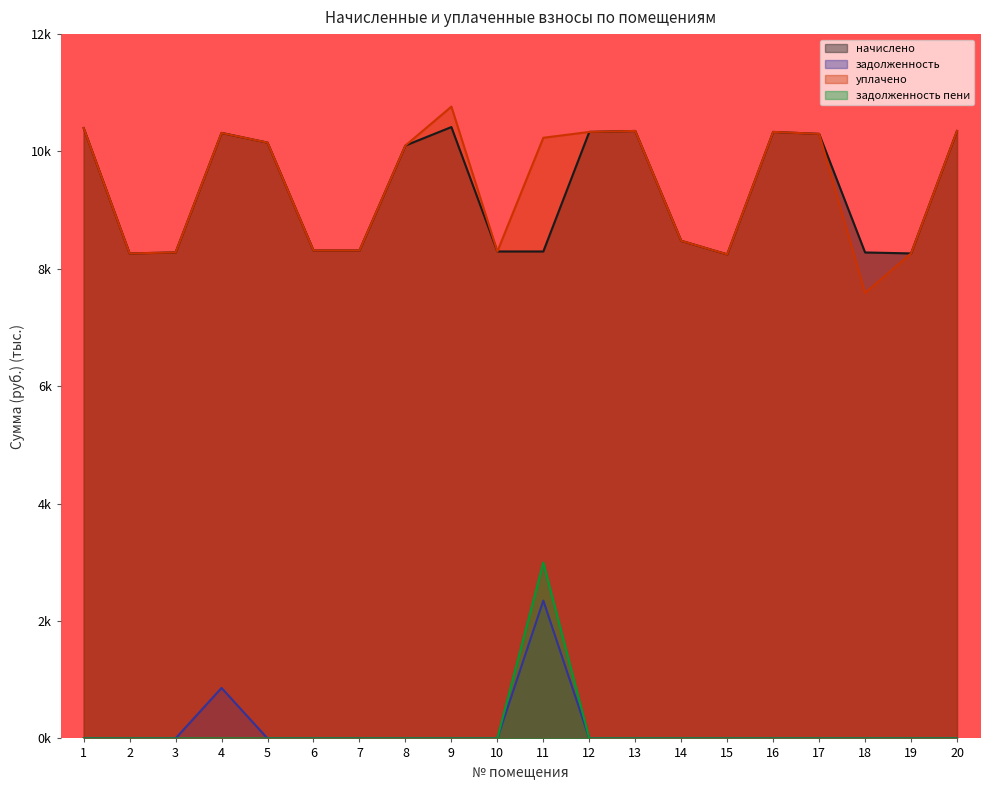

Reading right to left, list all the values displayed in this chart.

начислено: 10.3	8.3	8.3	10.3	10.3	8.2	8.5	10.3	10.3	8.3	8.3	10.4	10.1	8.3	8.3	10.2	10.3	8.3	8.3	10.4
задолженность: 0.0	0.0	0.0	0.0	0.0	0.0	0.0	0.0	0.0	2.3	0.0	0.0	0.0	0.0	0.0	0.0	0.9	0.0	0.0	0.0
уплачено: 10.3	8.3	7.6	10.3	10.3	8.2	8.5	10.3	10.3	10.2	8.3	10.8	10.1	8.3	8.3	10.2	10.3	8.3	8.3	10.4
задолженность пени: 0.0	0.0	0.0	0.0	0.0	0.0	0.0	0.0	0.0	3.0	0.0	0.0	0.0	0.0	0.0	0.0	0.0	0.0	0.0	0.0